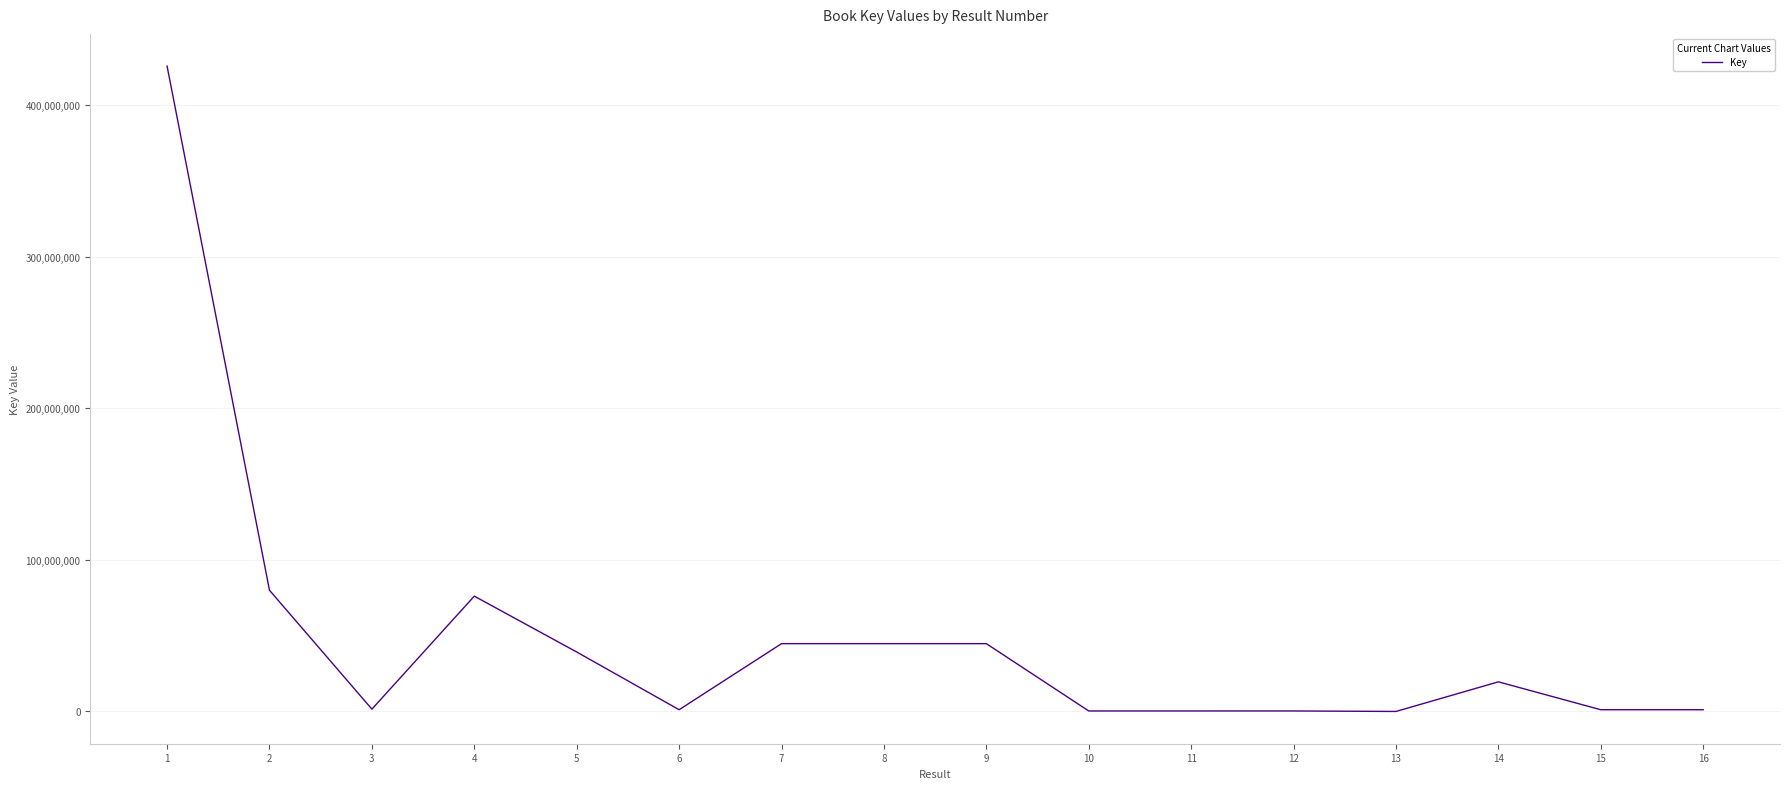

The value at 8 is 44717569. True or false?

True